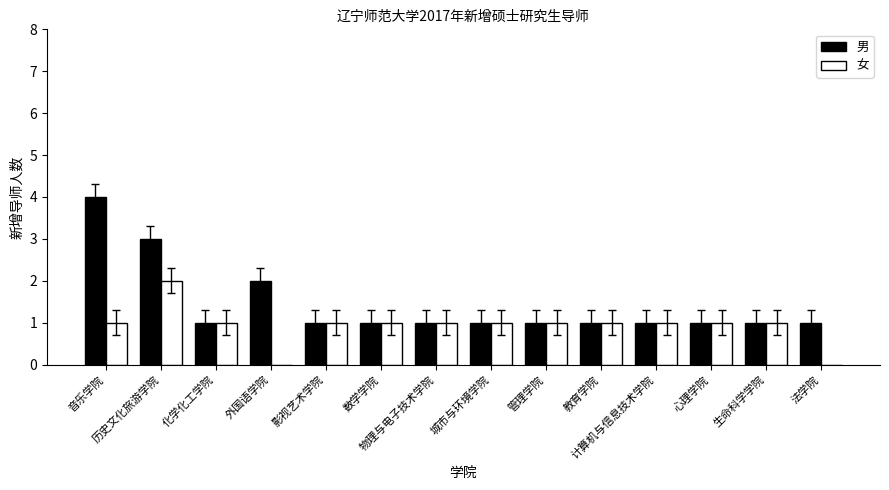

What is the sum of all 女 values?

13